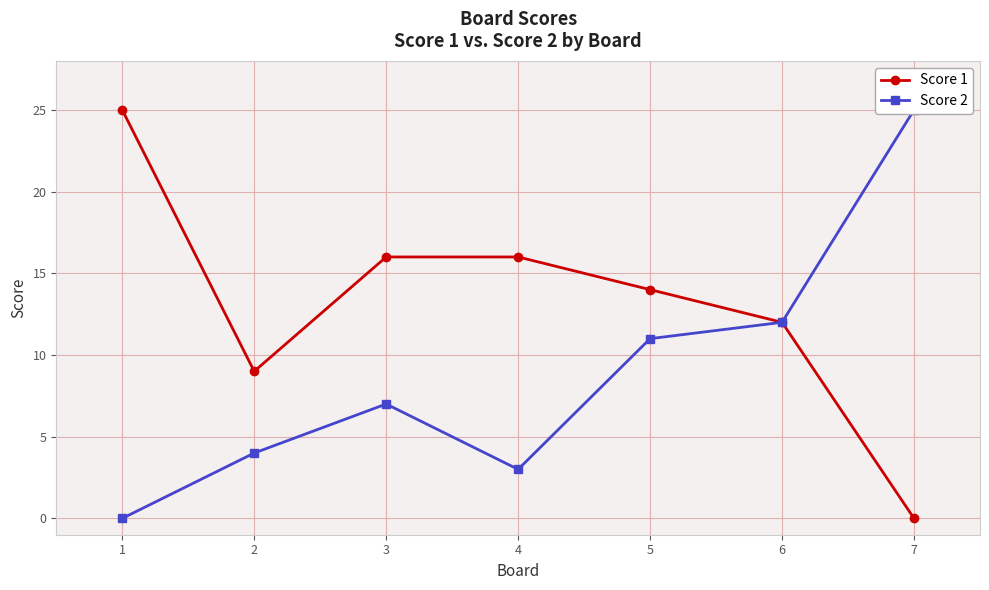

In Score 1, how many points are lower than both neighbors (excluding endpoints)?

1